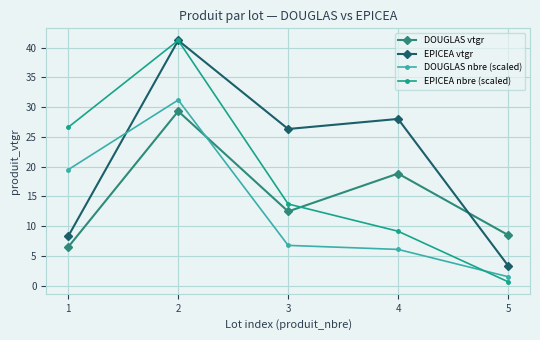

At which label does EPICEA vtgr reach its minimum?

5